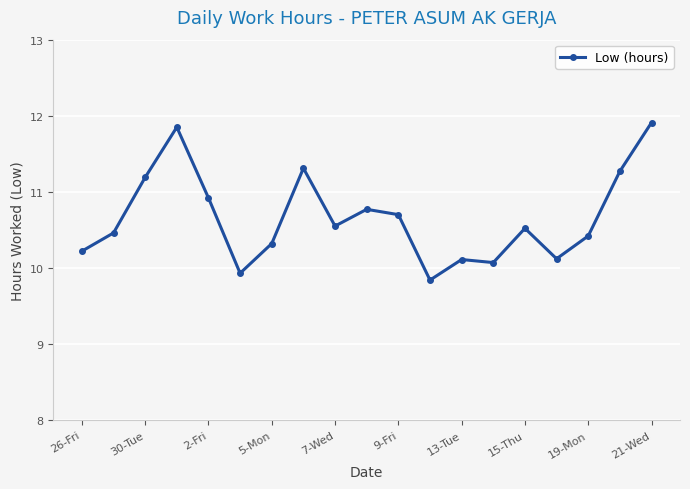

What is the difference between the maximum and minimum values?

2.1